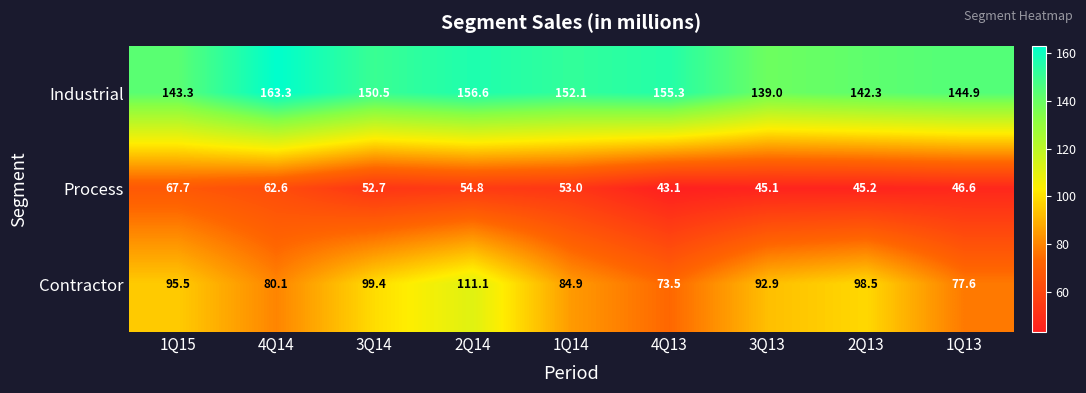

Rank the series at 4Q14 from highest to lowest value.

Industrial, Contractor, Process